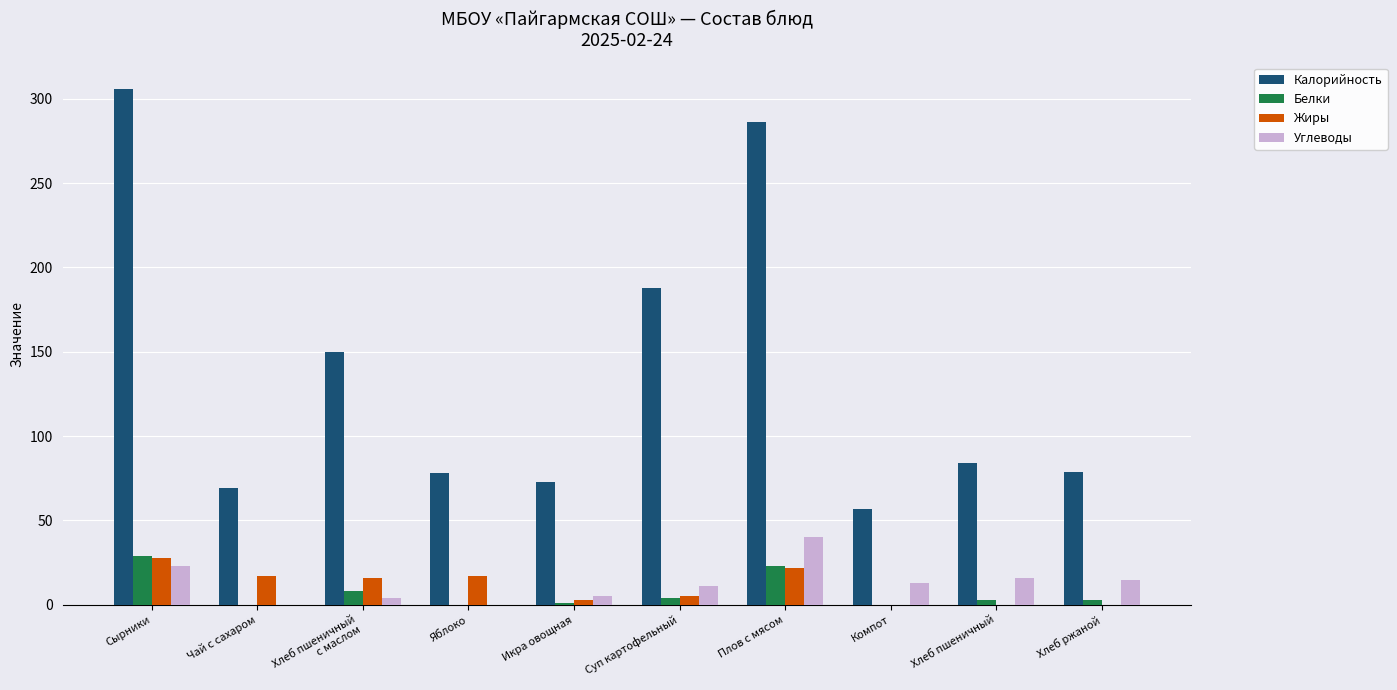

The value of Калорийность at Яблоко is 78. True or false?

True